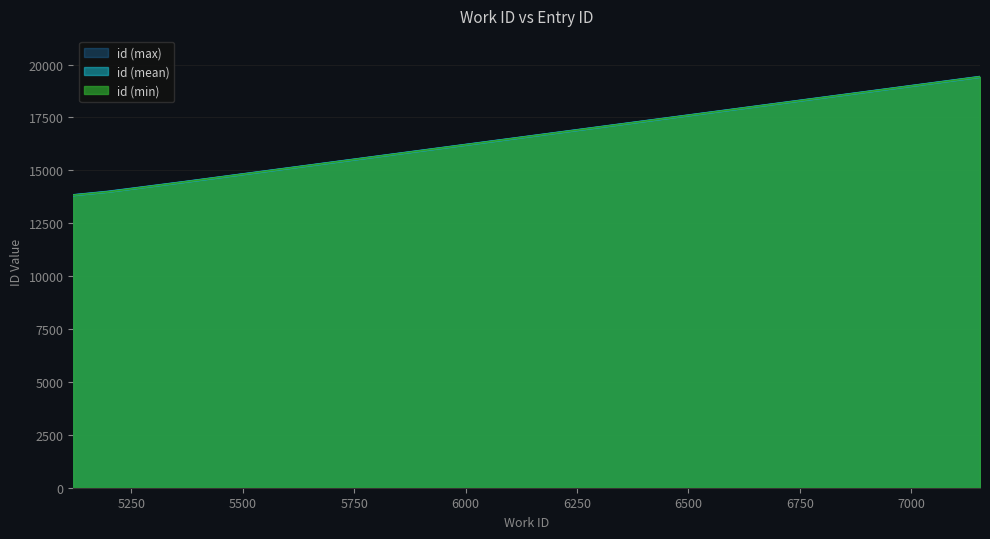

Reading left to right, what are all the values shown in this chart?

5120=13822	5129=13842	5198=13980	5198=13981	5198=13987	5368=14443	7154=19414